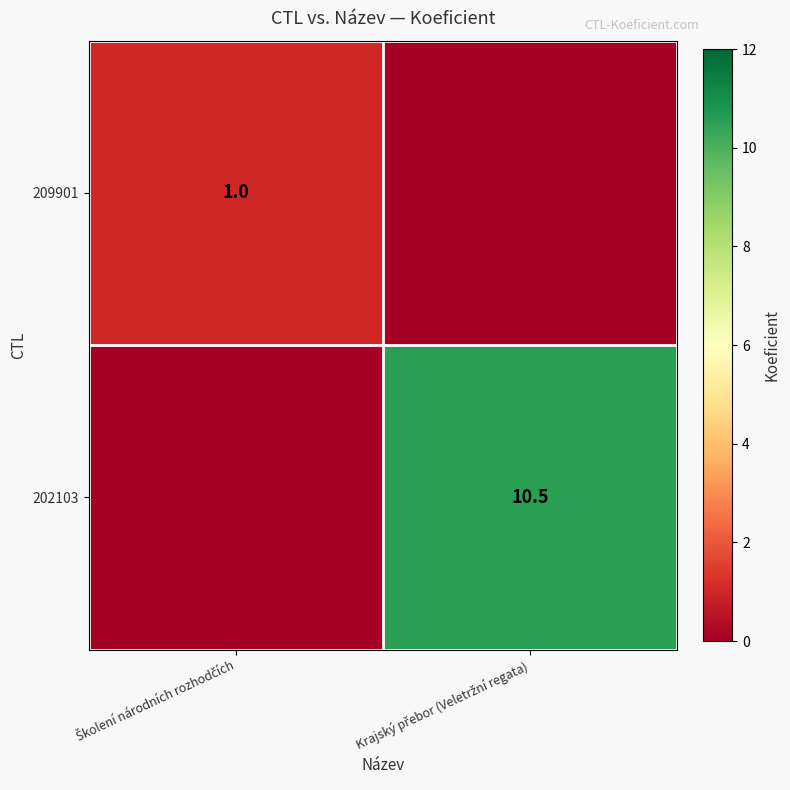

Rank the series at Krajský přebor (Veletržní regata) from lowest to highest value.

209901, 202103